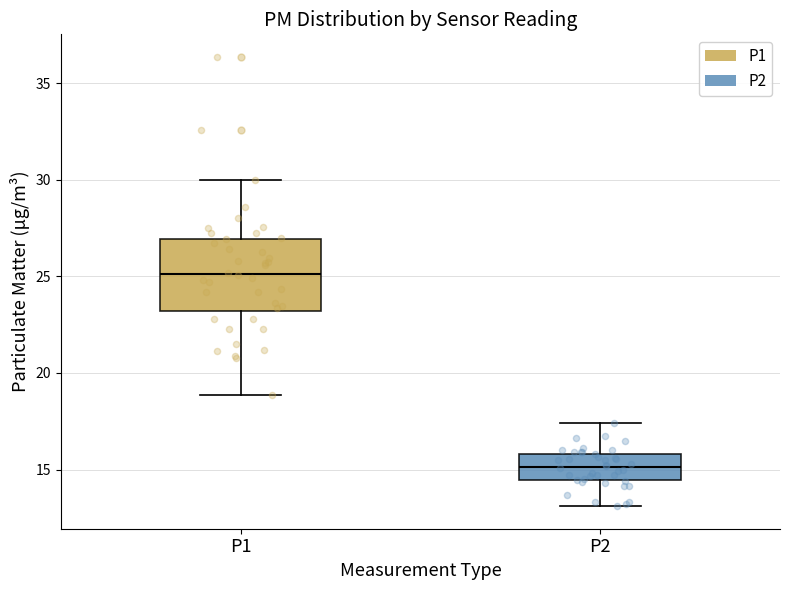

Where does the upper whisker of the box for P2 end on the y-axis? The values are not printed on the chart, so give them approximately, as read against the axis.

17.5